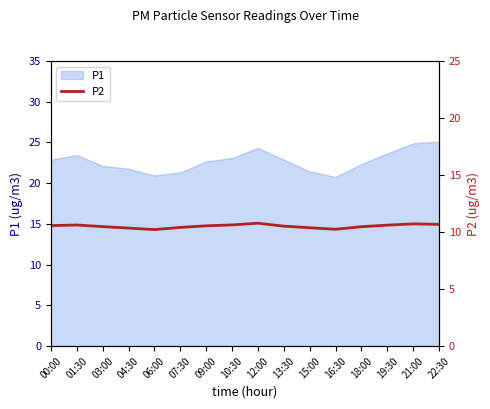

The P1 series shows 32.6 at 07:30. True or false?

False